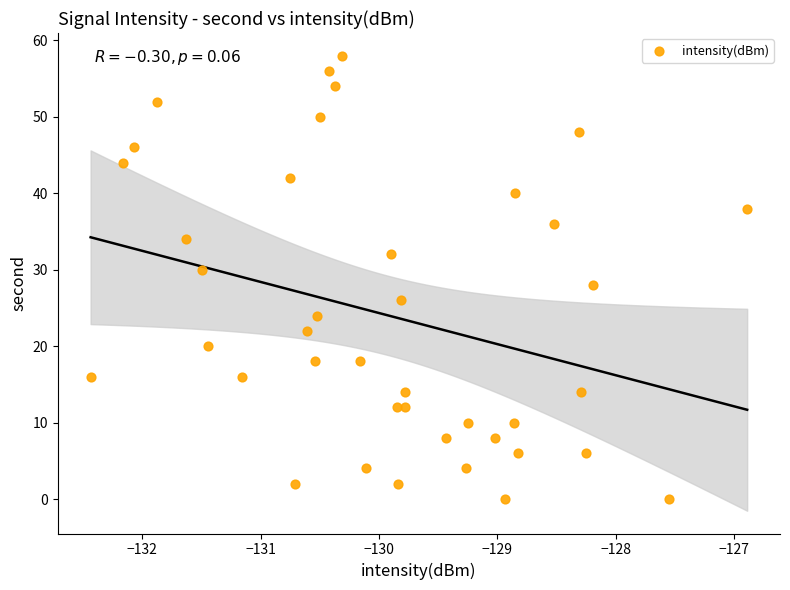

What is the range of Y values (max minus min)?

58